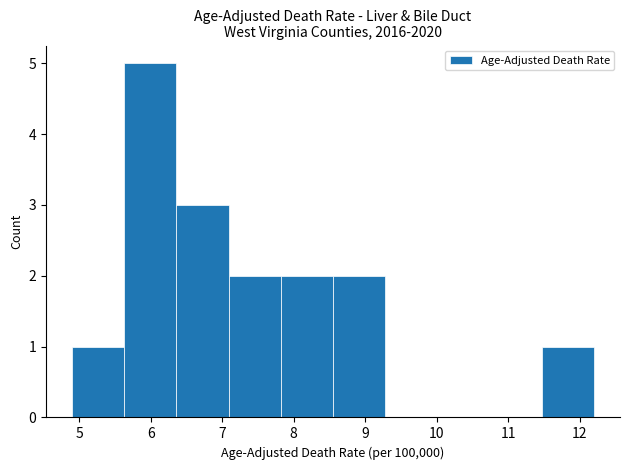

Which range on the x-axis has the tallest bar?

5.63 to 6.36